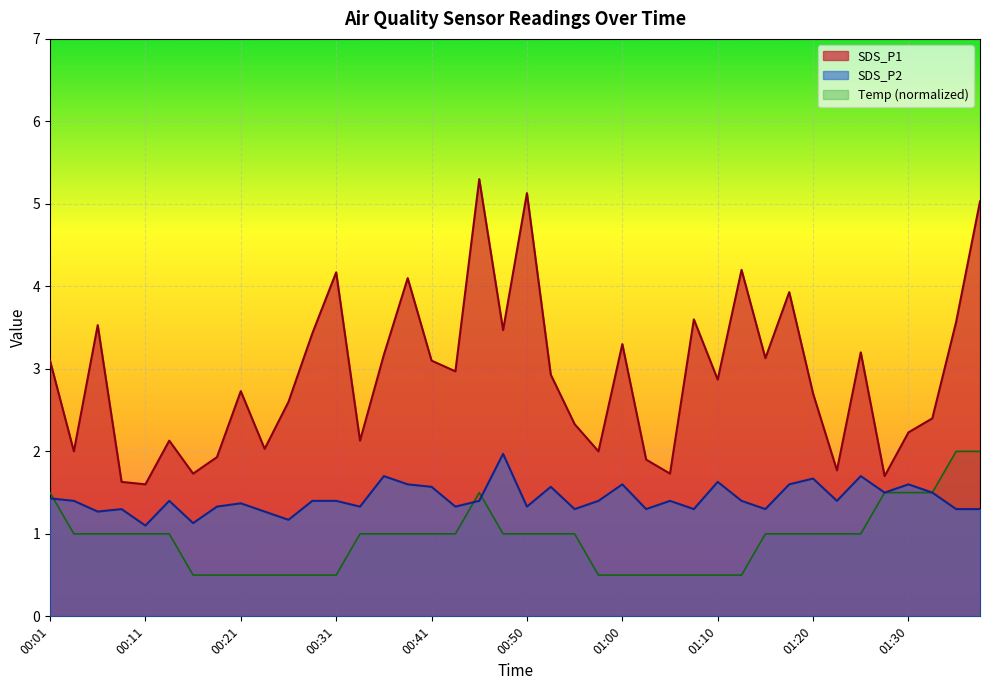

What is the label of the 33rd point from the right?

00:18